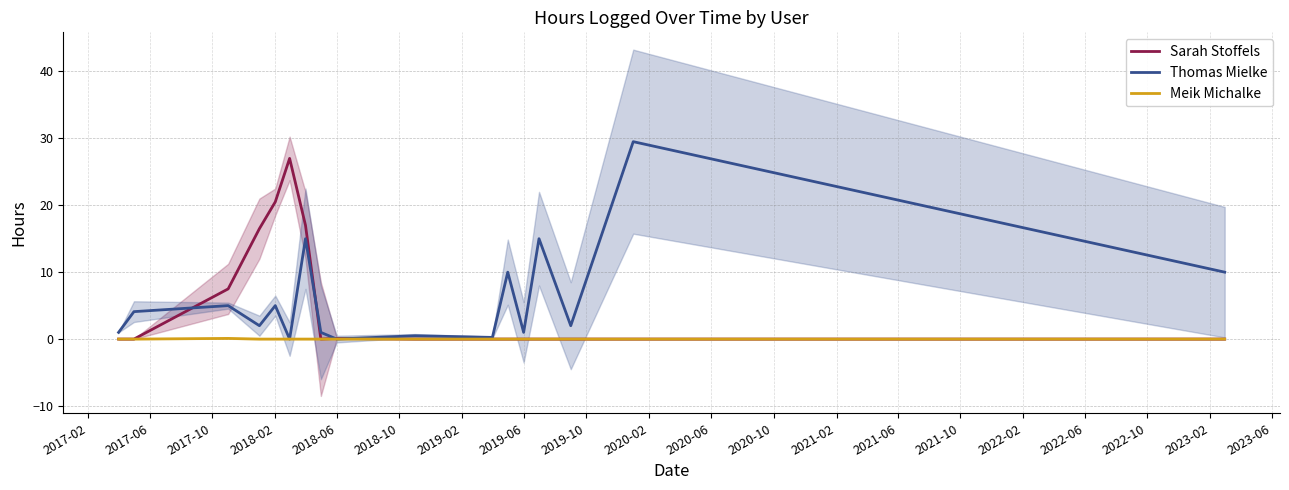

Does the chart have visible grid lines?

Yes